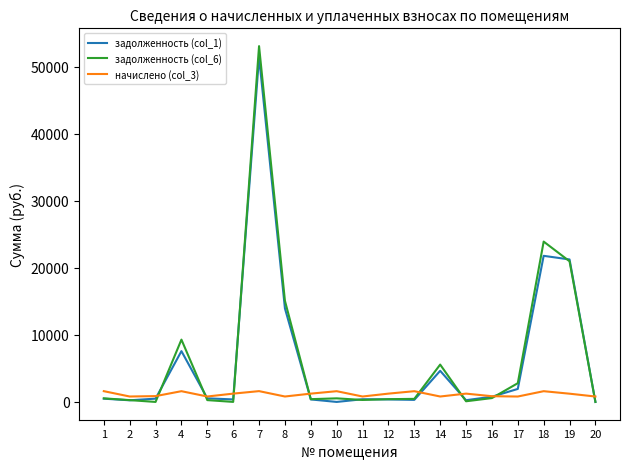

How many intersections are there between задолженность (col_6) and начислено (col_3)?

8